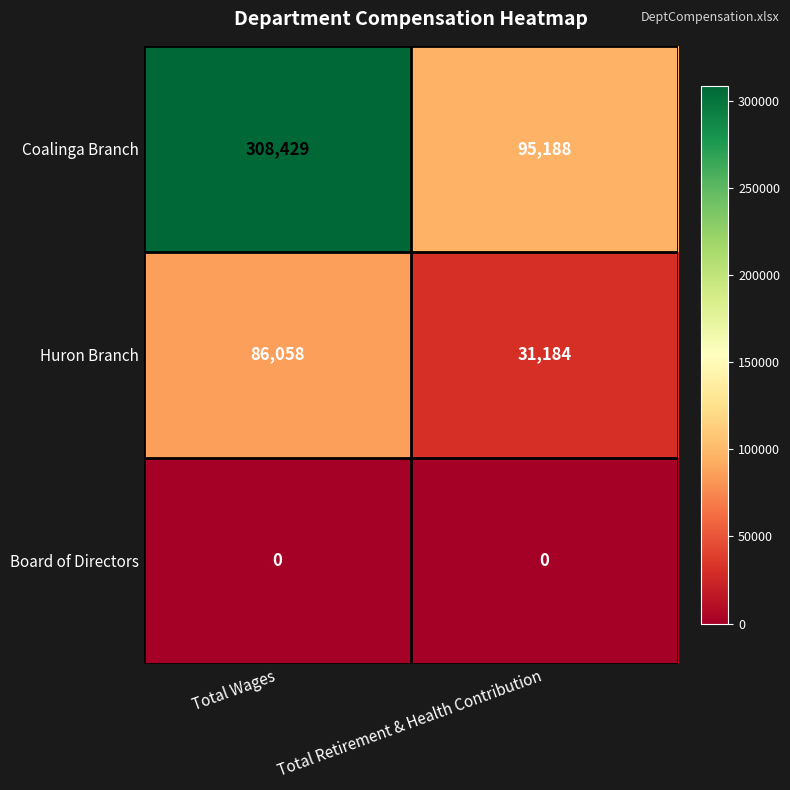

What is the sum of all Coalinga Branch values?

403617